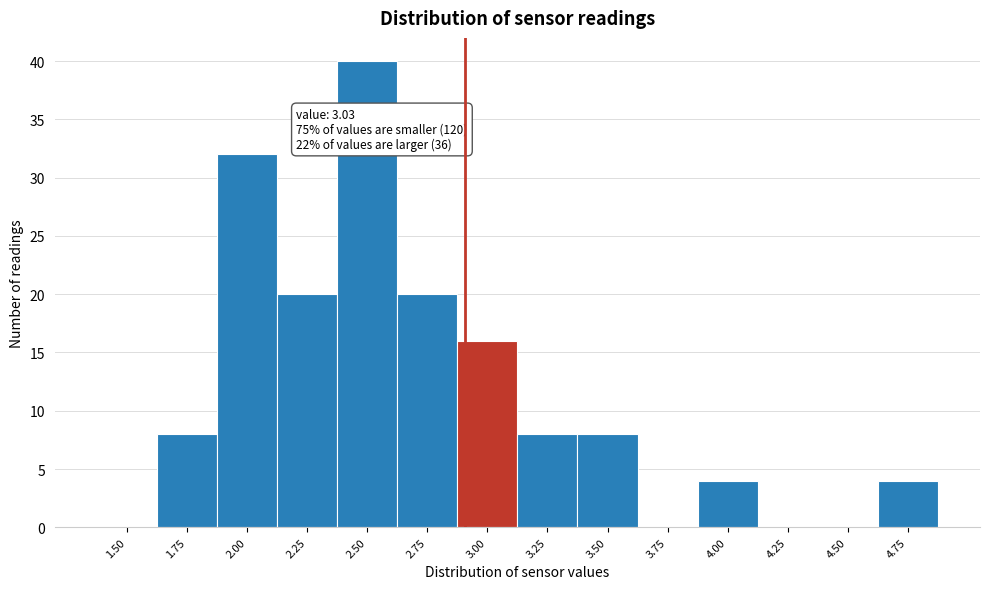

Reading left to right, extract all data points from this chart.

1.50=0	1.75=8	2.00=32	2.25=20	2.50=40	2.75=20	3.00=16	3.25=8	3.50=8	3.75=0	4.00=4	4.25=0	4.50=0	4.75=4